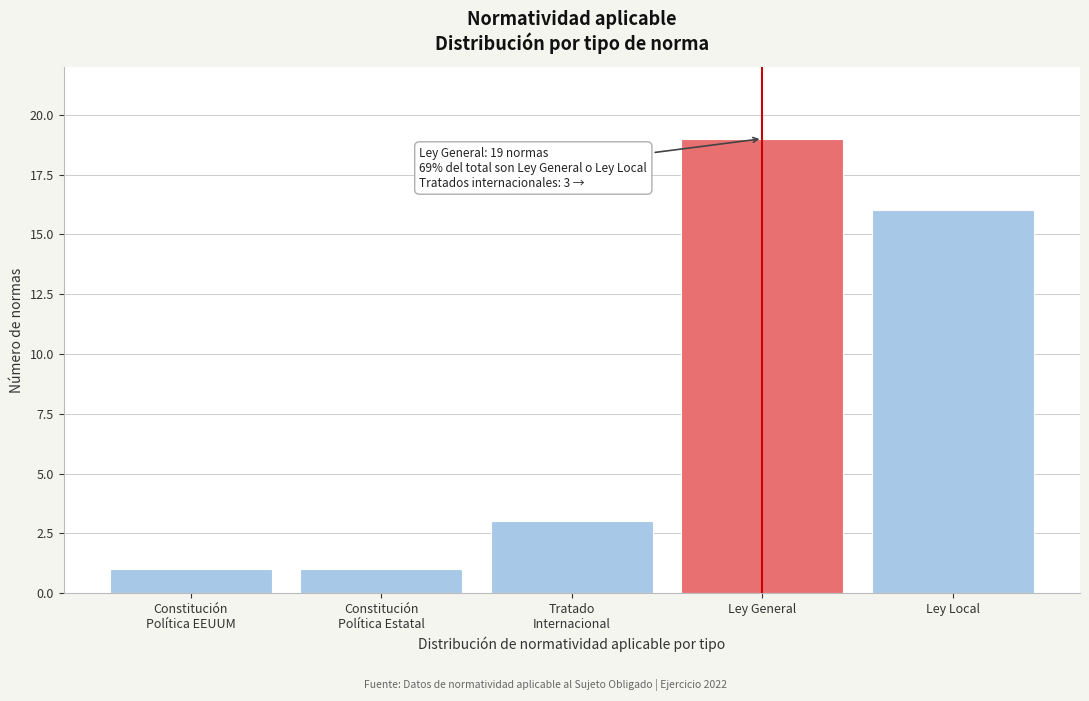

Reading left to right, what are all the values shown in this chart?

1	1	3	19	16